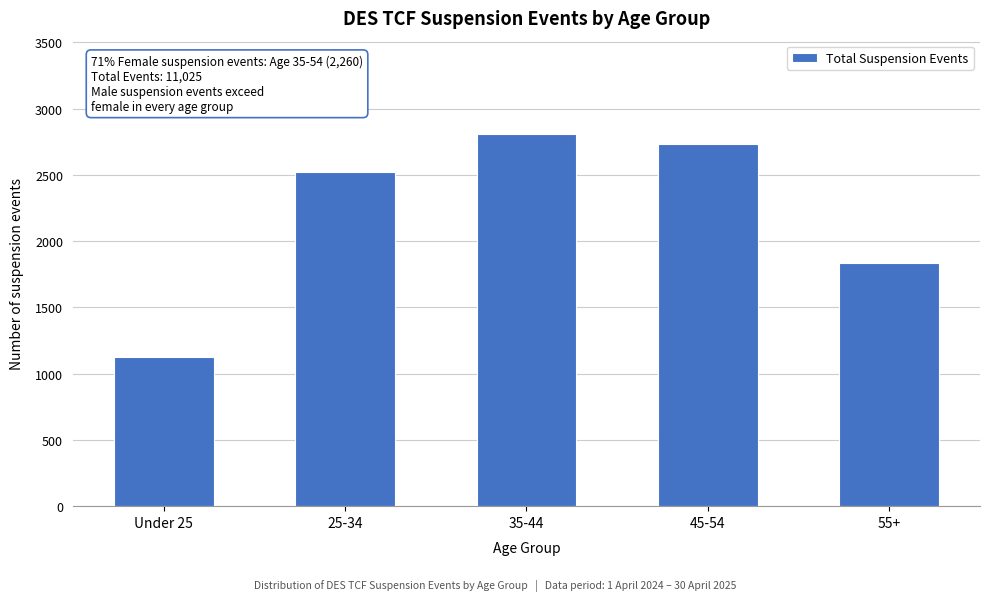

Reading left to right, extract all data points from this chart.

1125	2525	2810	2730	1835